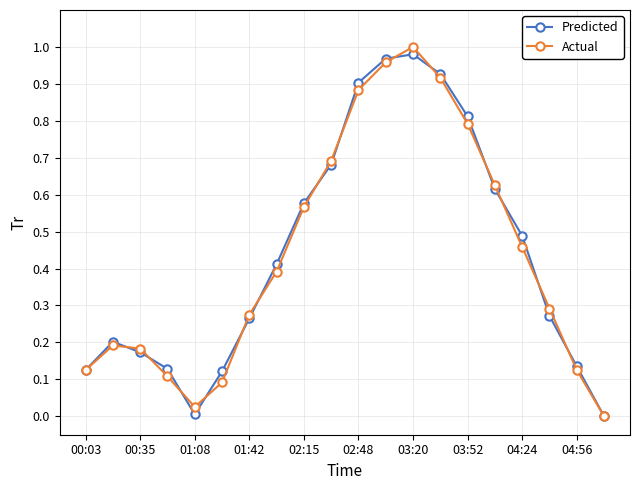

True or false: Predicted has more than 0 interior local peaks.

True